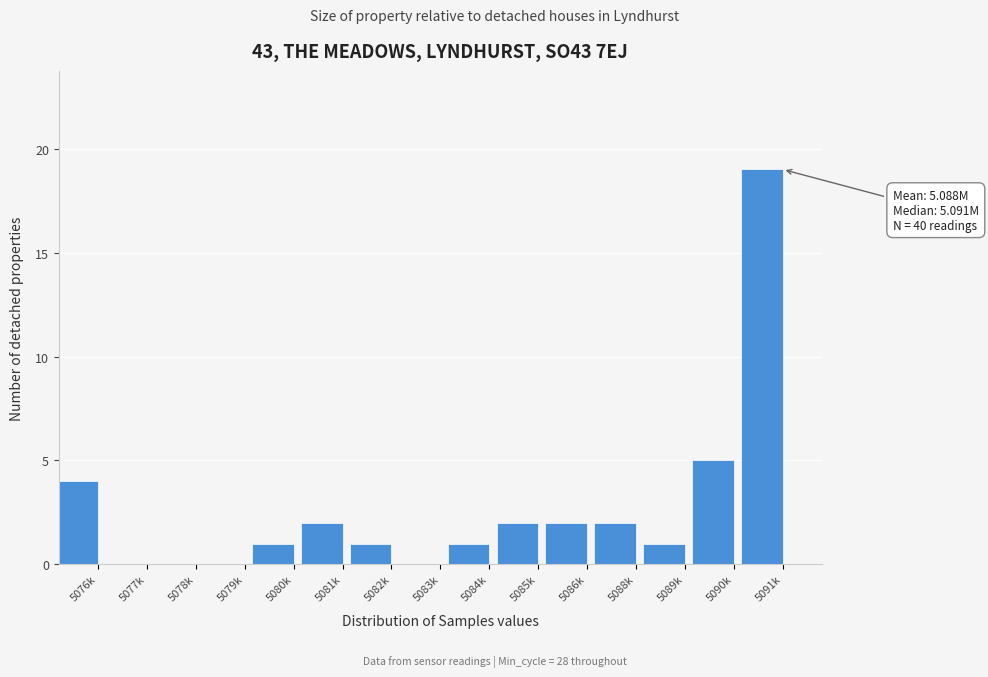

Reading left to right, extract all data points from this chart.

5076k=4	5077k=0	5078k=0	5079k=0	5080k=1	5081k=2	5082k=1	5083k=0	5084k=1	5085k=2	5086k=2	5088k=2	5089k=1	5090k=5	5091k=19